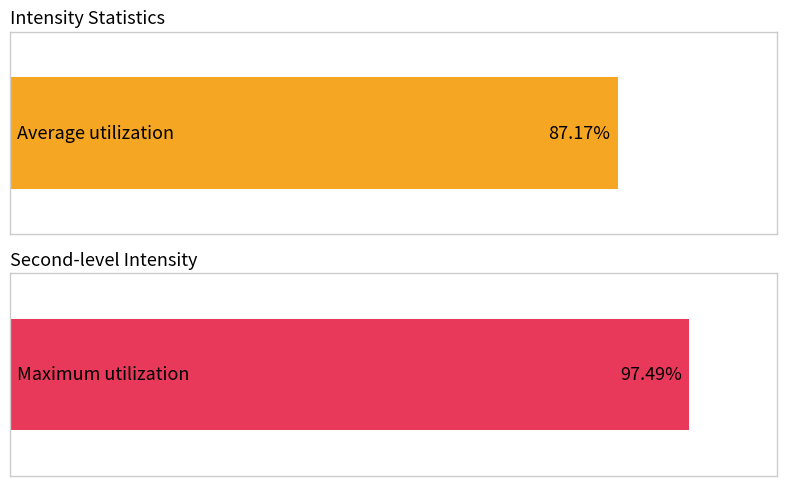

The value of Average utilization at 8 is -161.0. True or false?

False